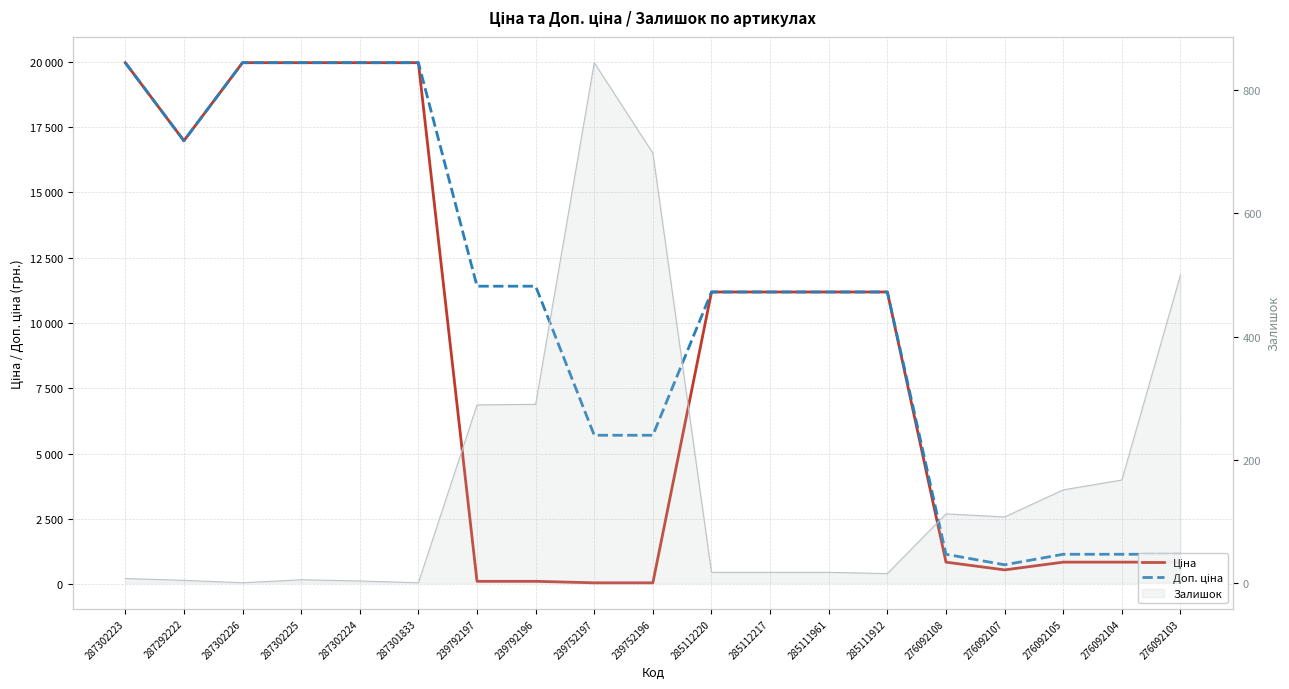

Between 276092104 and 276092103, which series saw the biggest shift?

Ціна